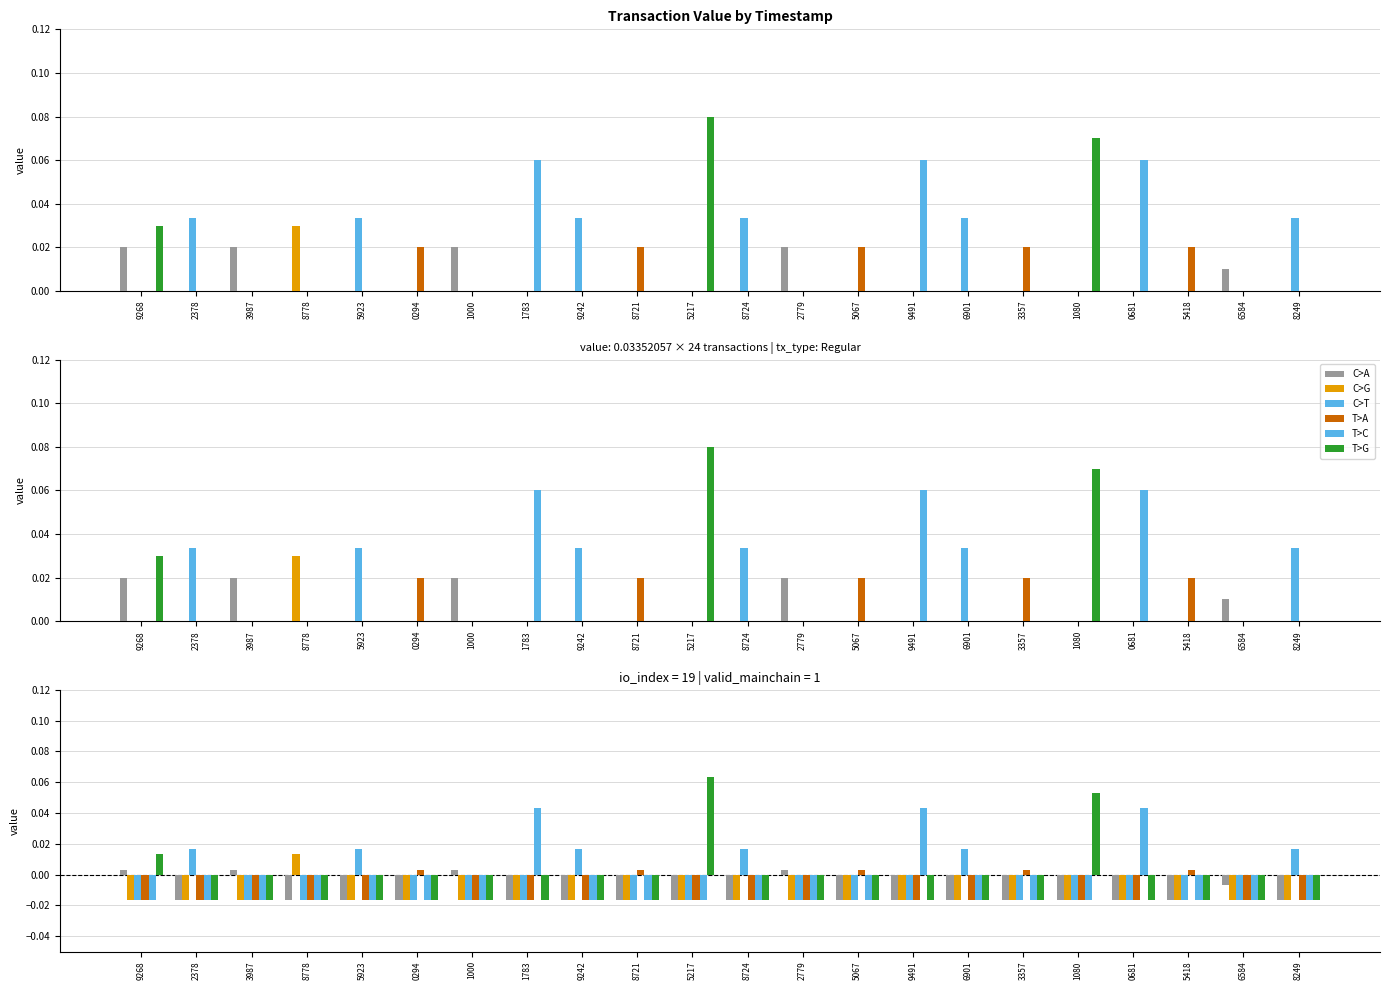

How many bars are there in each group?

6